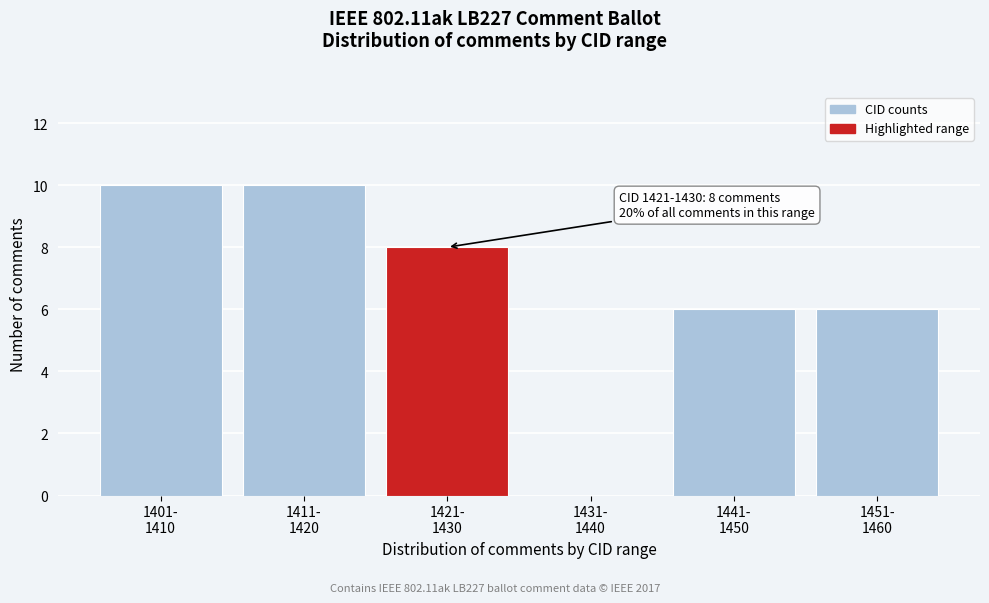

What is the sum of all values?

40